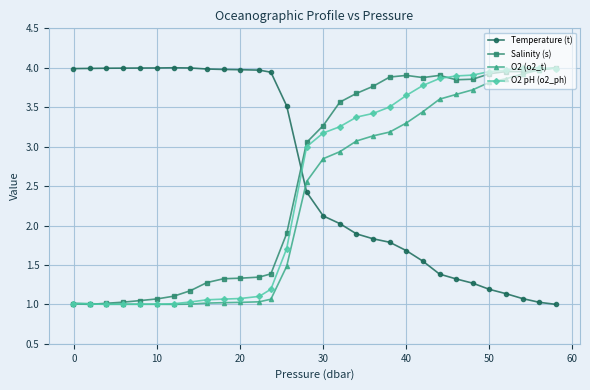

How many times do Temperature (t) and Salinity (s) cross each other?

1